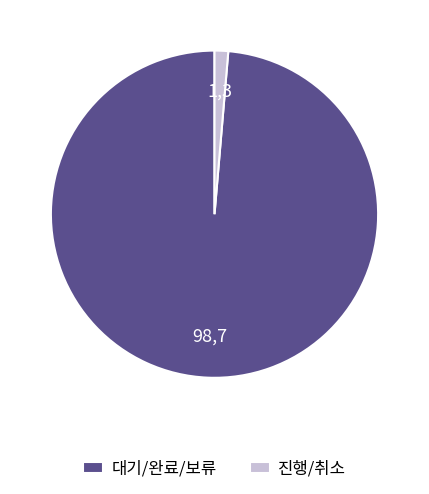

Which category has the smallest portion of the pie?

진행/취소